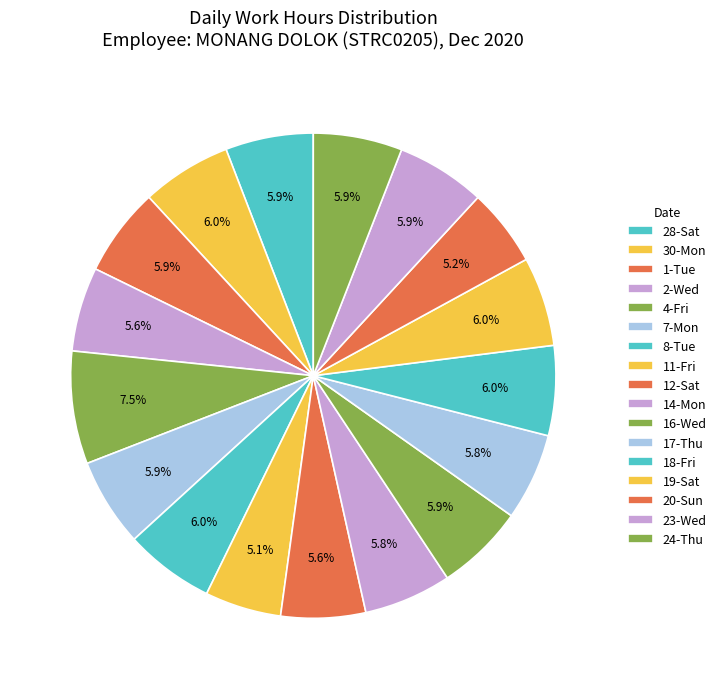

Is there a majority slice in this chart?

No